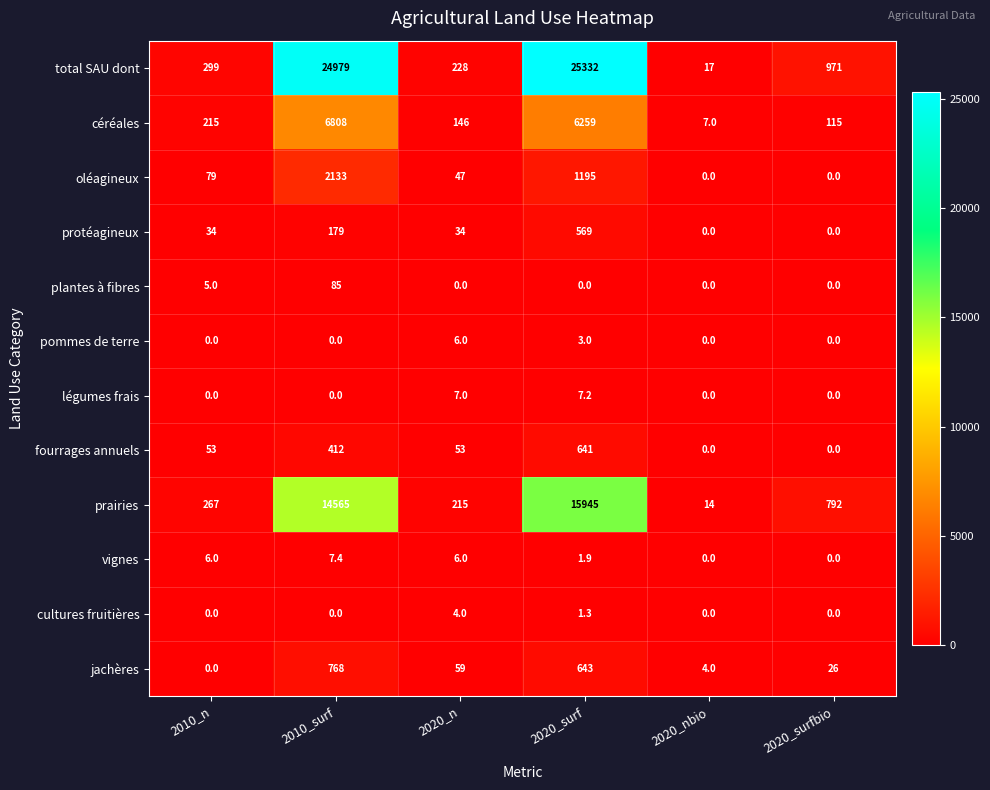

The légumes frais series shows 7.2 at 2020_surf. True or false?

True